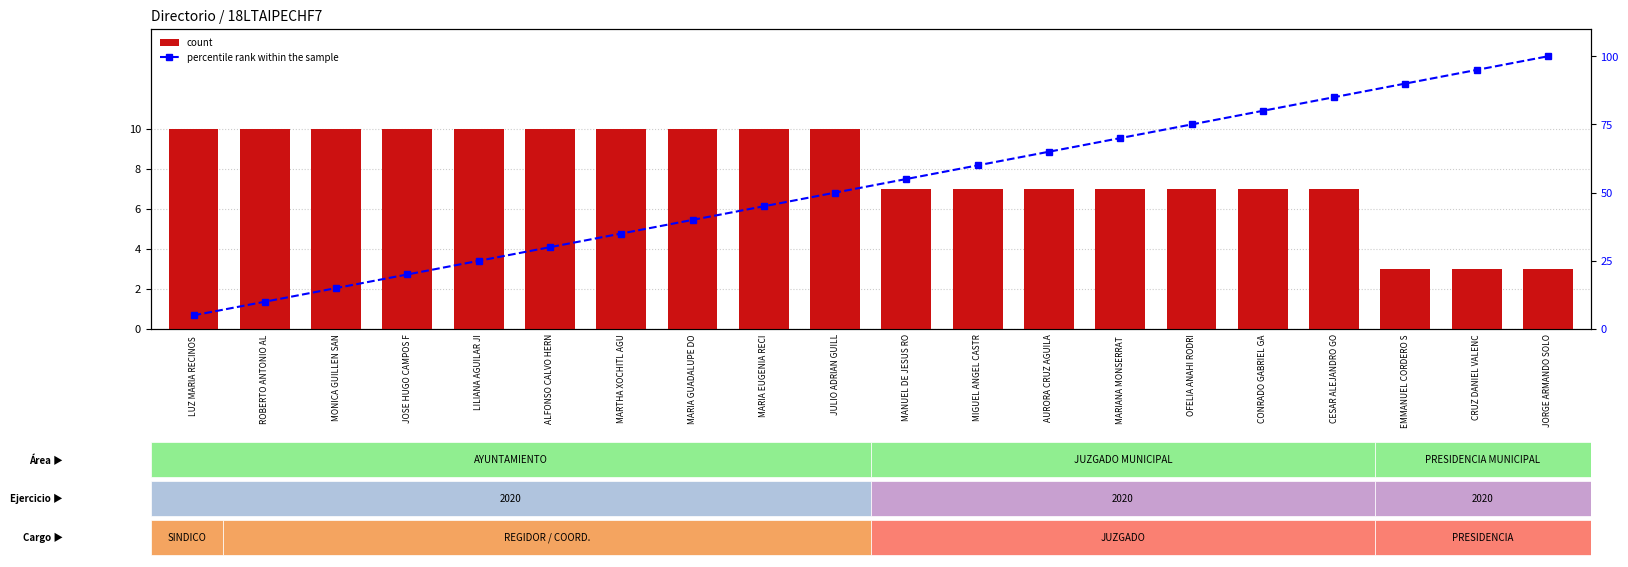

Count the number of categories in the chart.

20